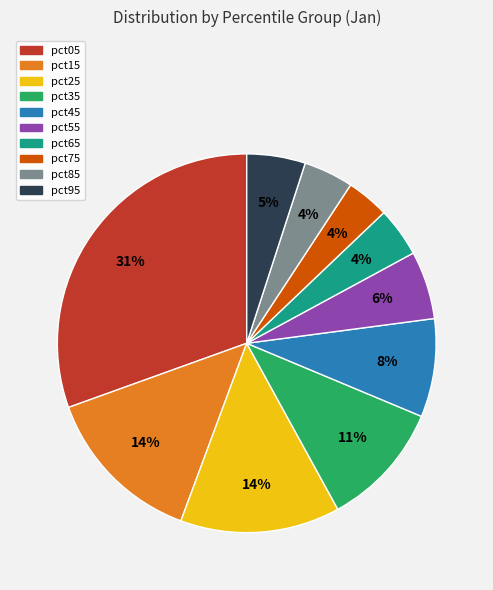

How many segments does this pie chart have?

10